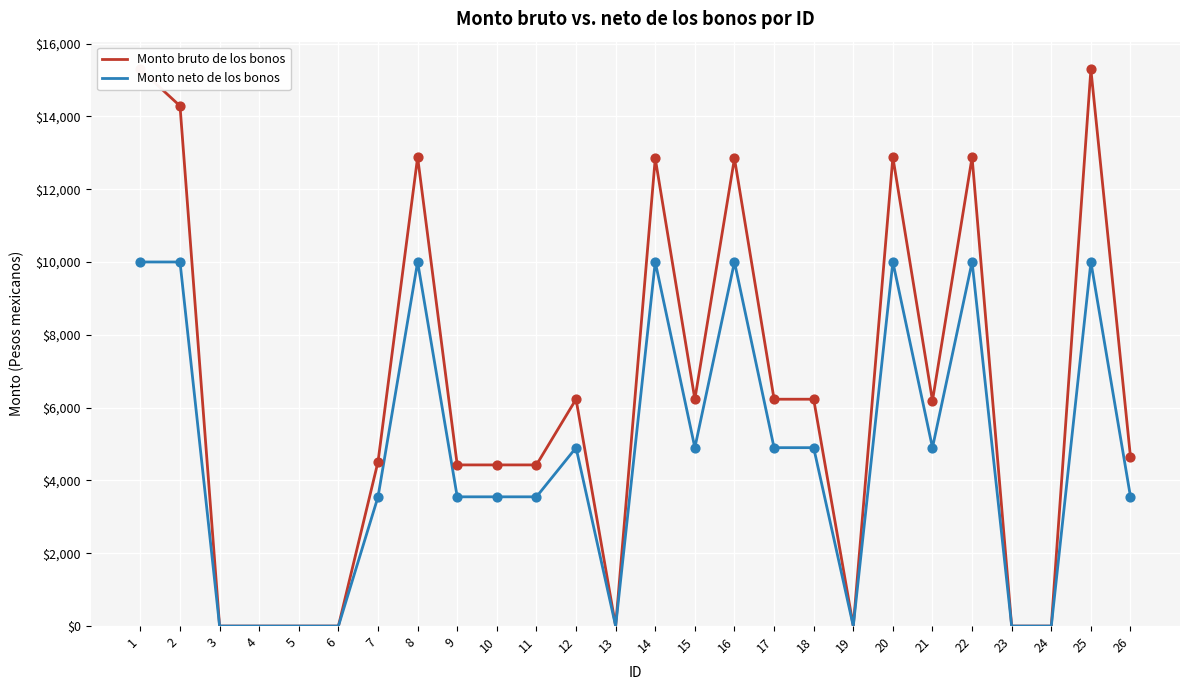

What are all the series names shown in the legend?

Monto bruto de los bonos, Monto neto de los bonos